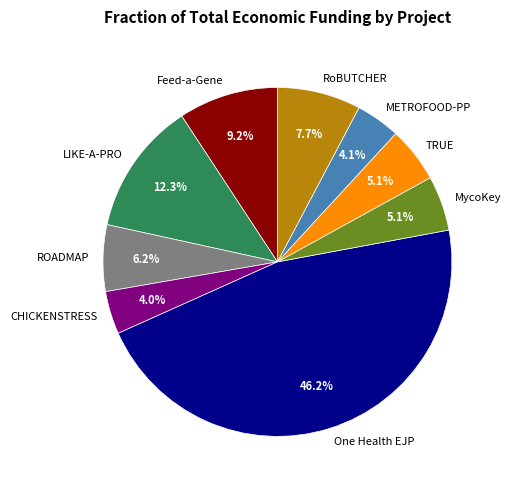

To the nearest percent, what is the combined percentage of RoBUTCHER and METROFOOD-PP?

12%